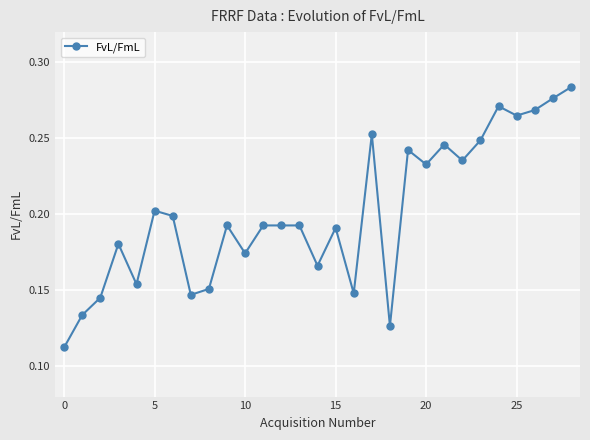

Does the chart have visible grid lines?

Yes